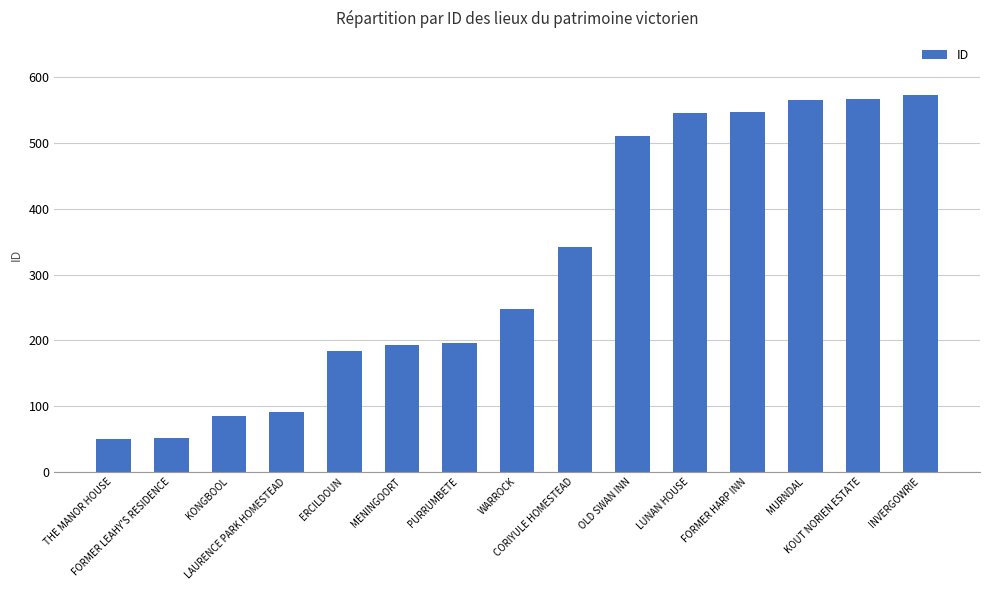

What is the difference between the maximum and minimum values?

524